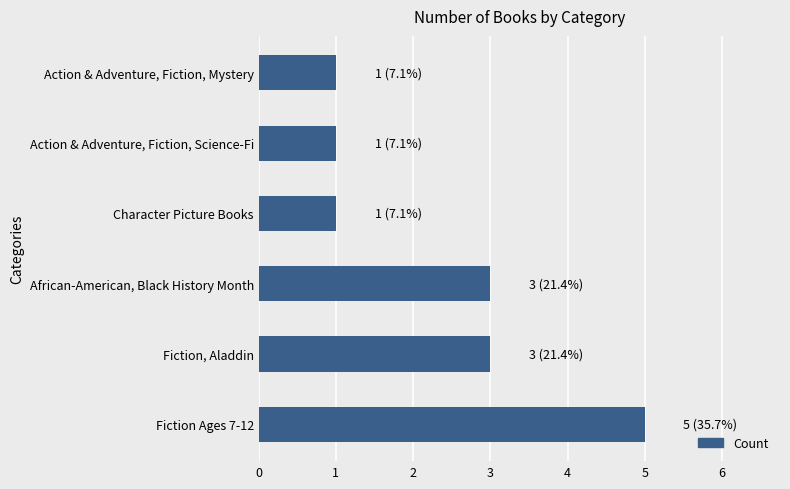

What is the maximum value shown in the chart?

5